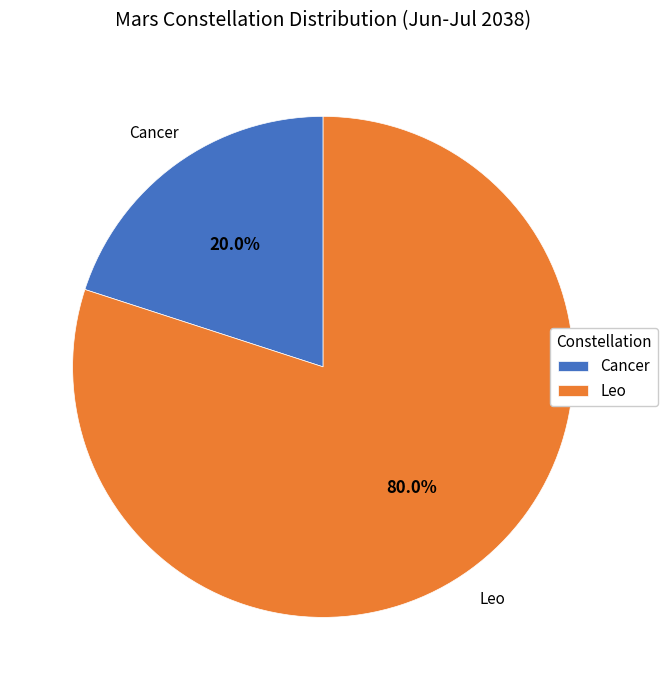

Between Cancer and Leo, which is larger?

Leo